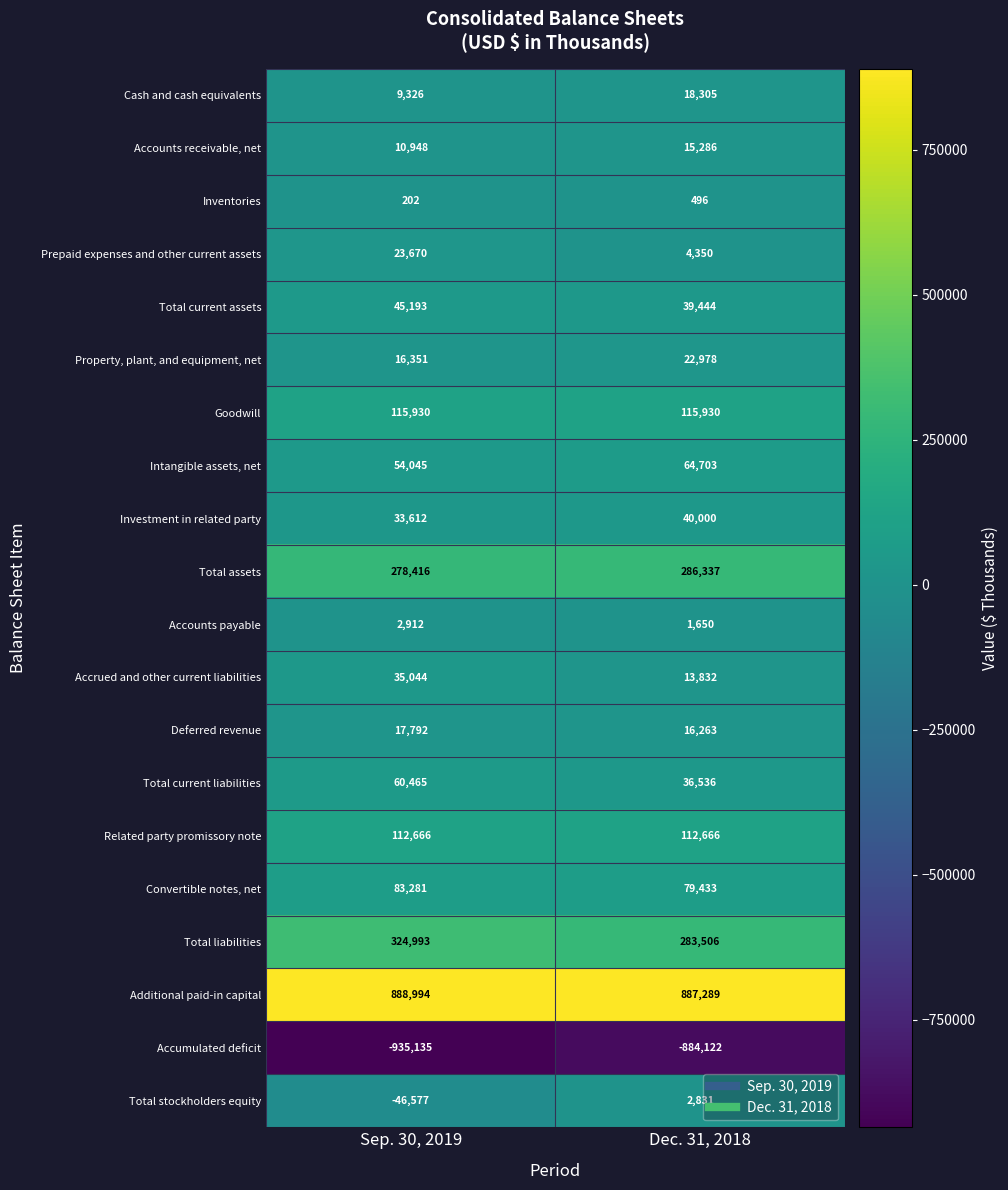

How many series are shown in this chart?

20